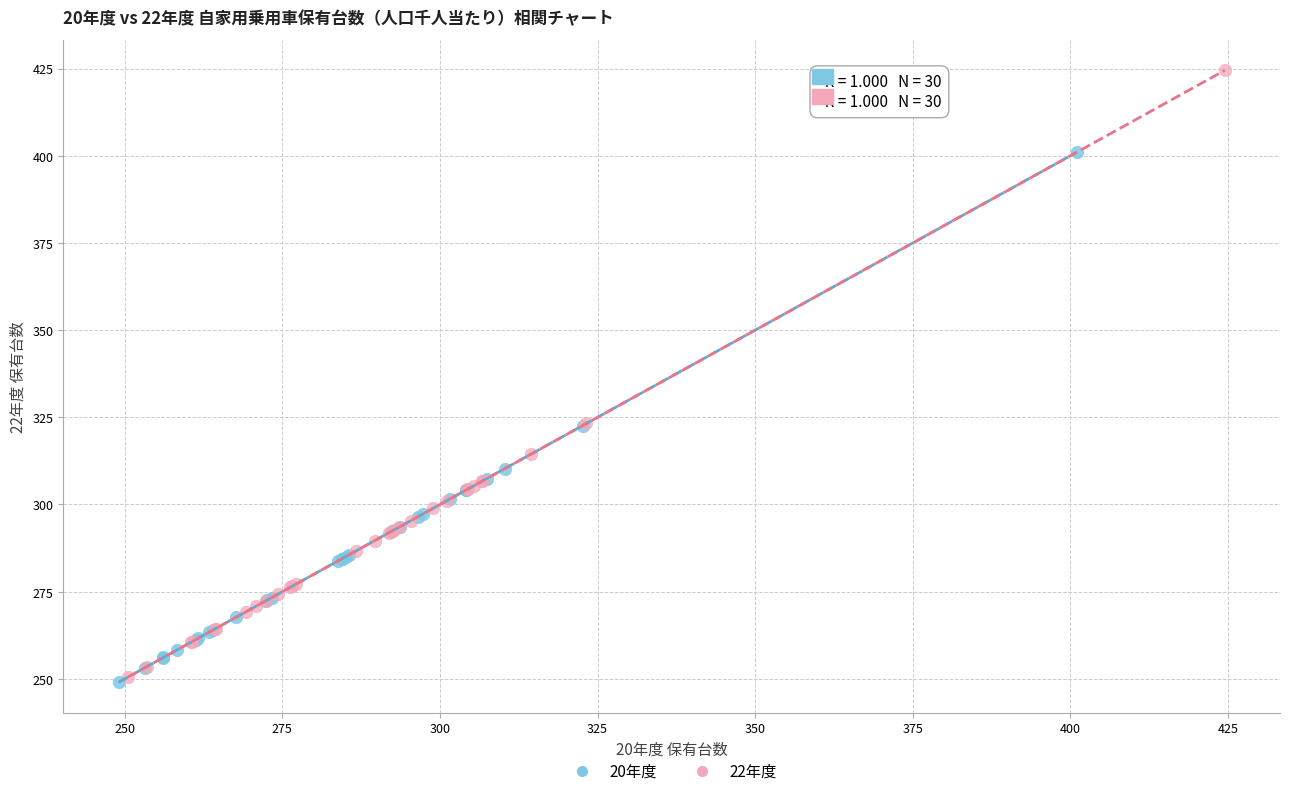

Which series reaches the maximum Y coordinate?

22年度